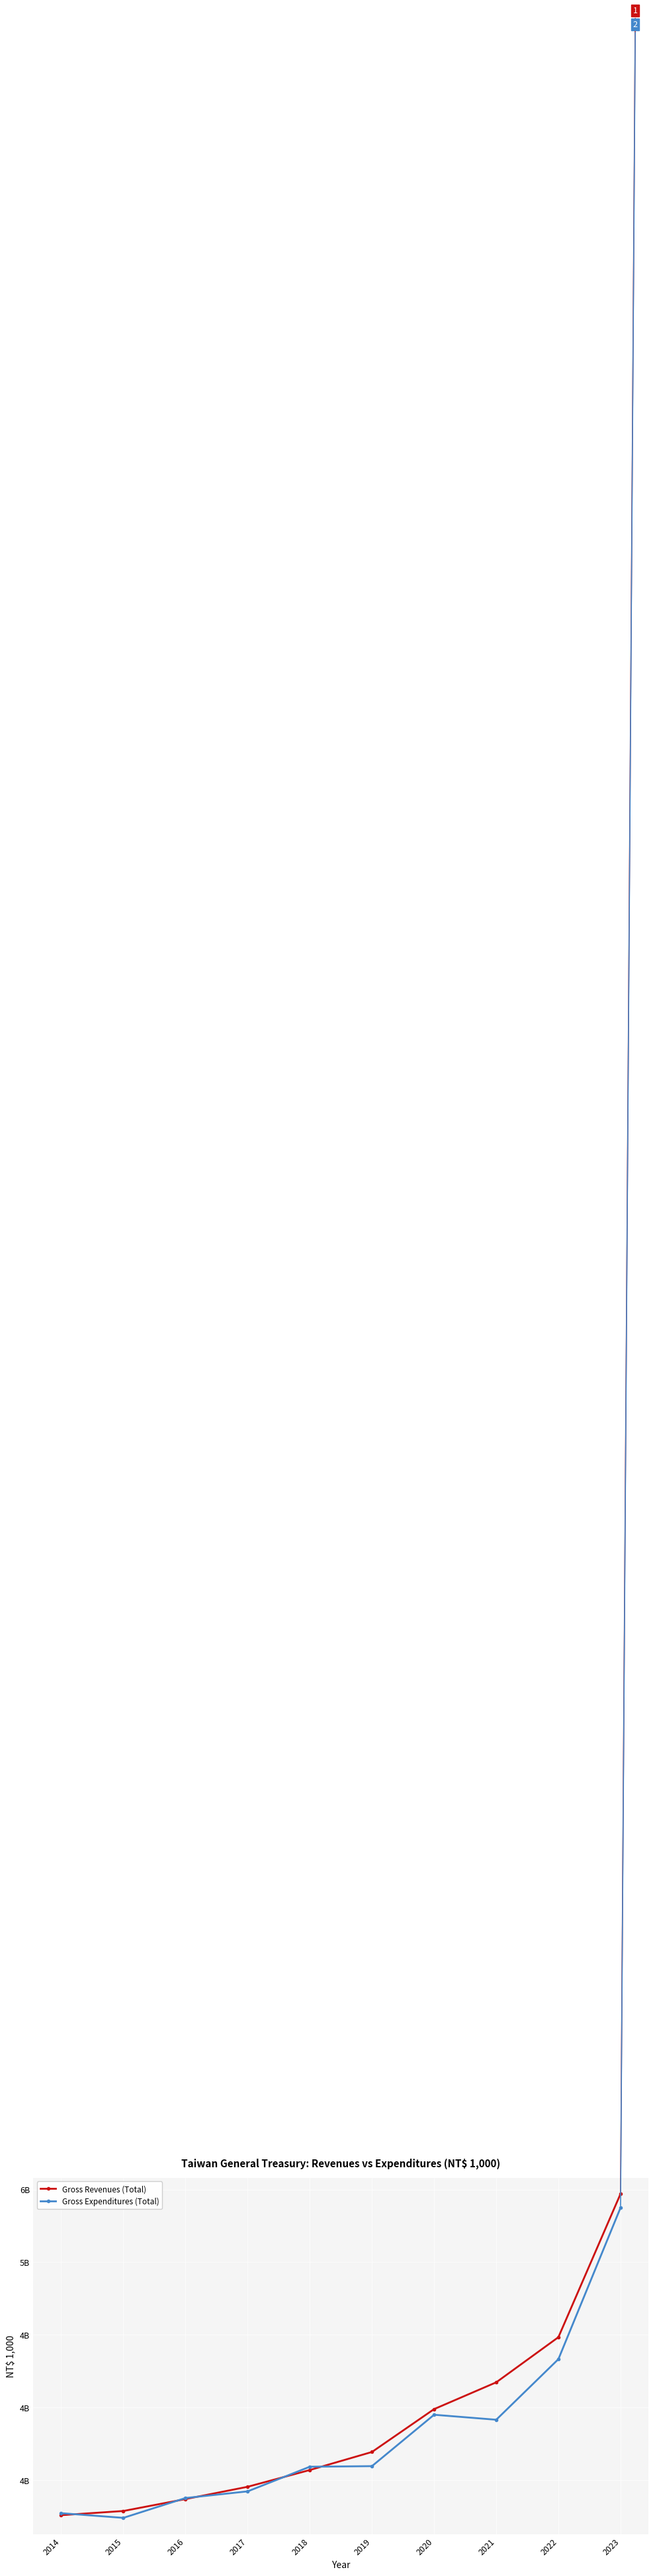

How many interior local valleys does the Gross Expenditures (Total) series have?

2